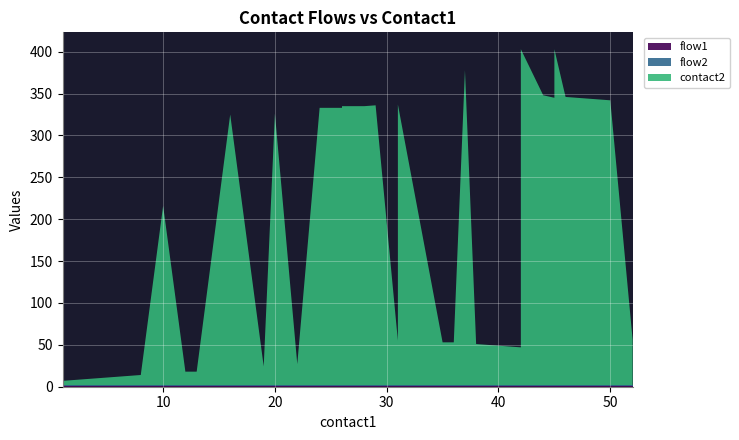

Reading right to left, transcribe all the data shown in this chart.

contact2: 52=54	50=340	48=342	46=344	45=401	45=345	45=343	44=346	42=401	42=188	42=45	40=47	38=49	37=376	36=51	35=51	31=335	31=53	29=335	29=334	28=333	26=333	26=331	24=331	22=25	20=324	19=23	19=22	16=323	13=16	12=16	12=15	10=214	8=12	6=10	5=9	4=8	3=7	2=6	1=5
flow1: 52=1	50=1	48=1	46=1	45=1	45=1	45=1	44=1	42=1	42=1	42=1	40=1	38=1	37=1	36=1	35=1	31=1	31=1	29=1	29=1	28=1	26=1	26=1	24=1	22=1	20=1	19=1	19=1	16=1	13=1	12=1	12=1	10=1	8=1	6=1	5=1	4=1	3=1	2=1	1=1
flow2: 52=1	50=1	48=1	46=1	45=1	45=1	45=1	44=1	42=1	42=1	42=1	40=1	38=1	37=1	36=1	35=1	31=1	31=1	29=1	29=1	28=1	26=1	26=1	24=1	22=1	20=1	19=1	19=1	16=1	13=1	12=1	12=1	10=1	8=1	6=1	5=1	4=1	3=1	2=1	1=1